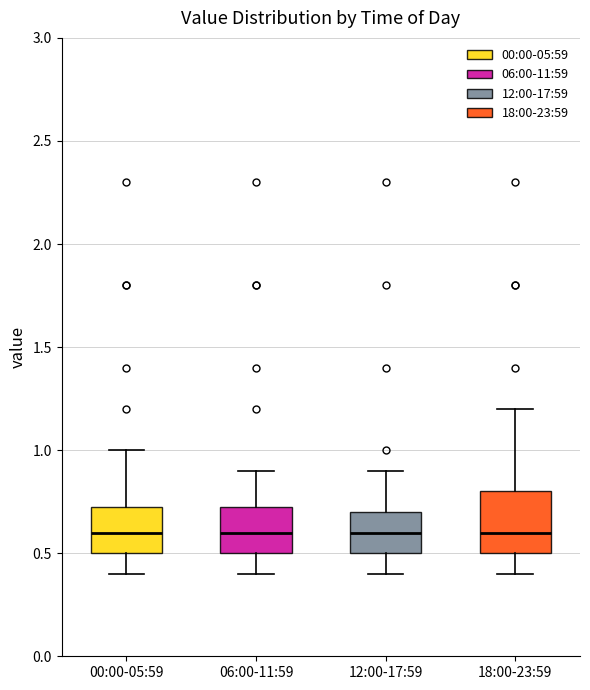

Comparing the boxes themselves (not the whiskers), which one is the tallest?

18:00-23:59